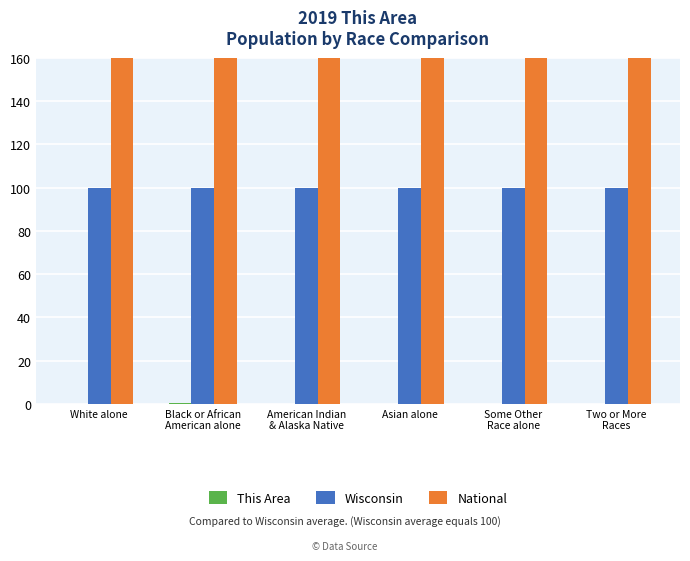

What is the total value across all series at White alone?

4660.6